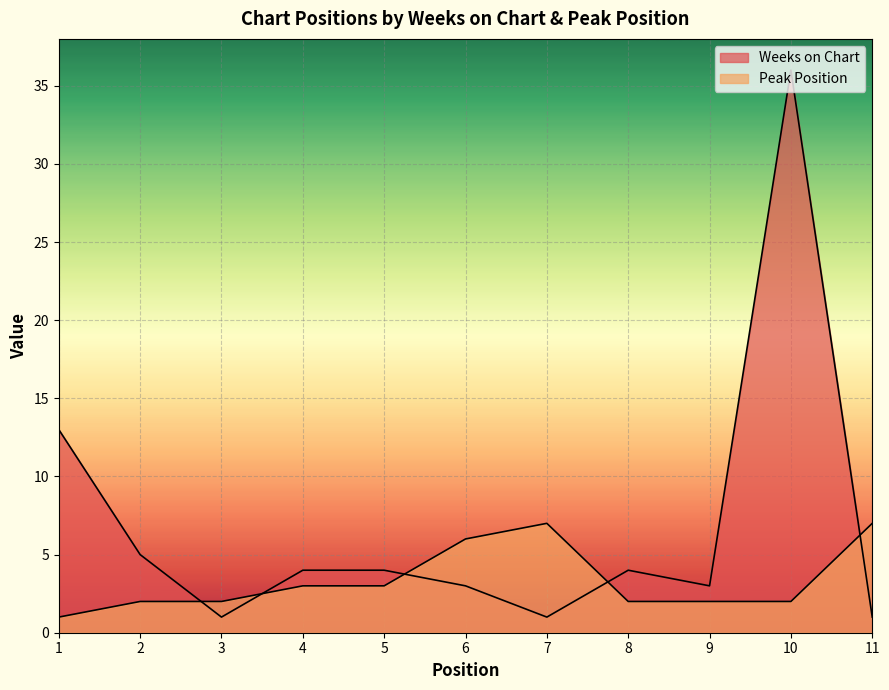

Is the value of Weeks on Chart at 4 greater than the value of Peak Position at 8?

Yes